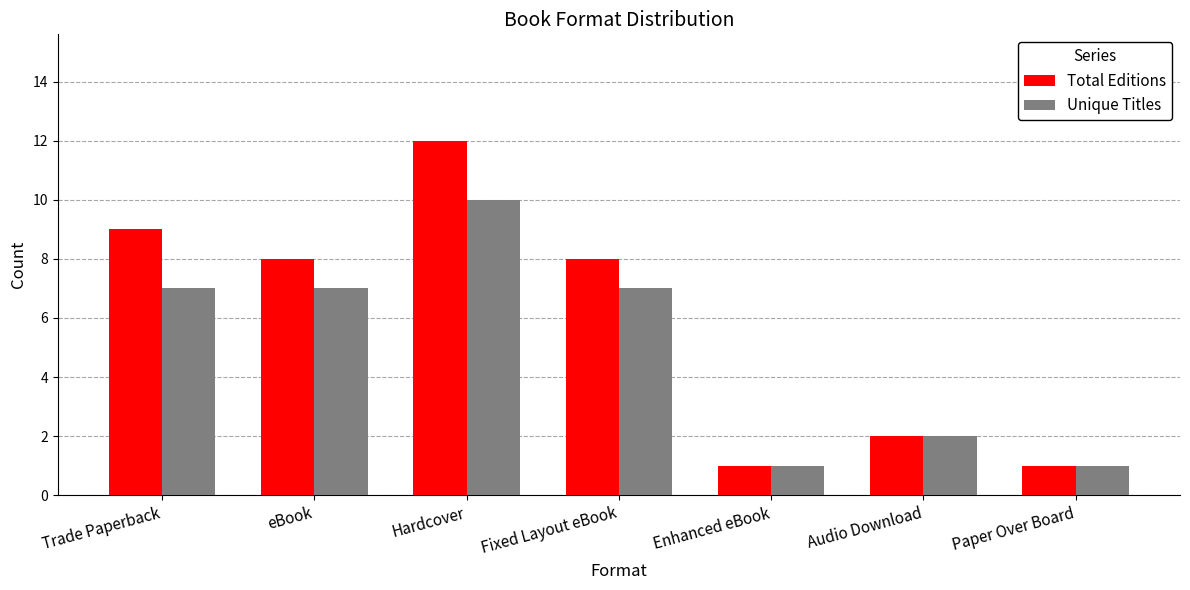

What is the difference between the highest and lowest values at Hardcover?

2